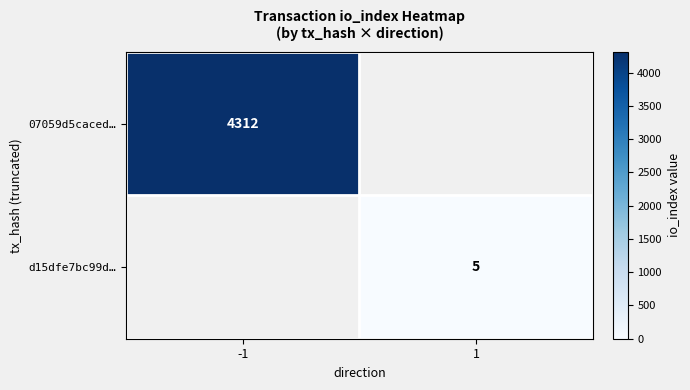

Rank the series by their average value, from highest to lowest.

07059d5caced…, d15dfe7bc99d…